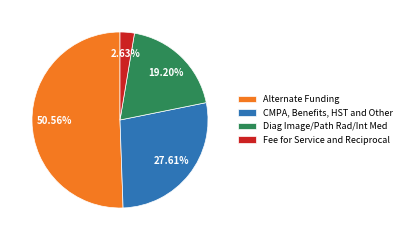

Is there a majority slice in this chart?

Yes